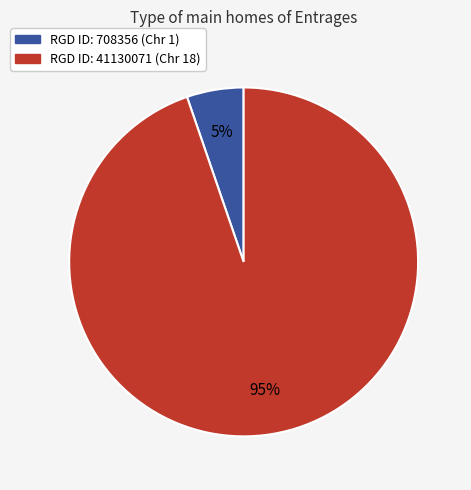

What percentage is the RGD ID: 708356 (Chr 1) slice, to the nearest percent?

5%